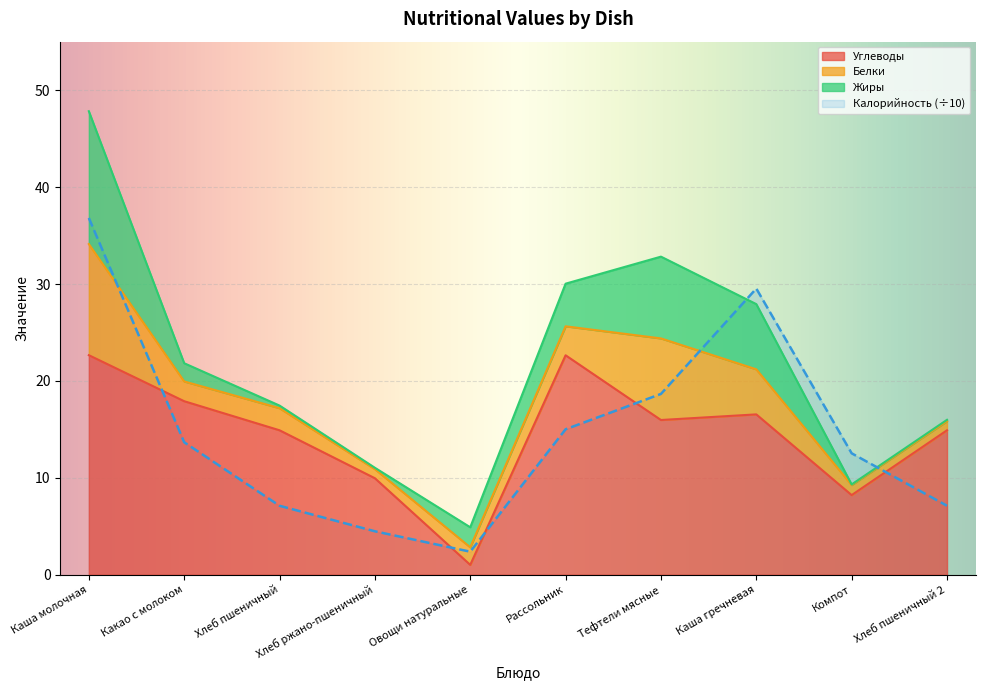

How many times do Углеводы and Калорийность cross each other?

5